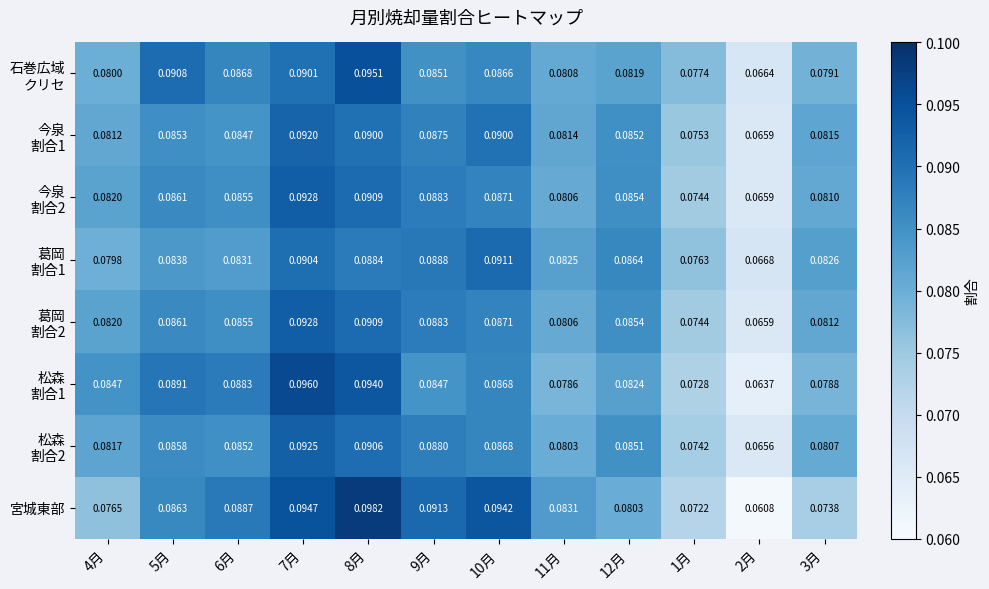

At how many categories does at least one series exceed 0?

12